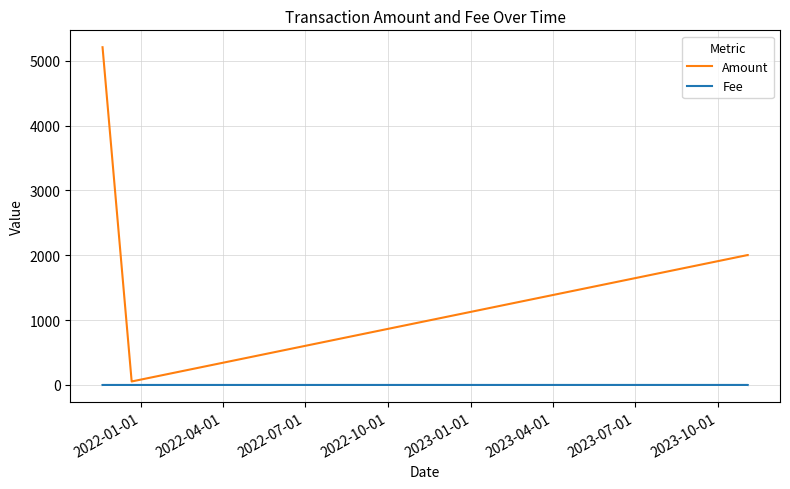

True or false: Amount has more than 2 interior local peaks.

False